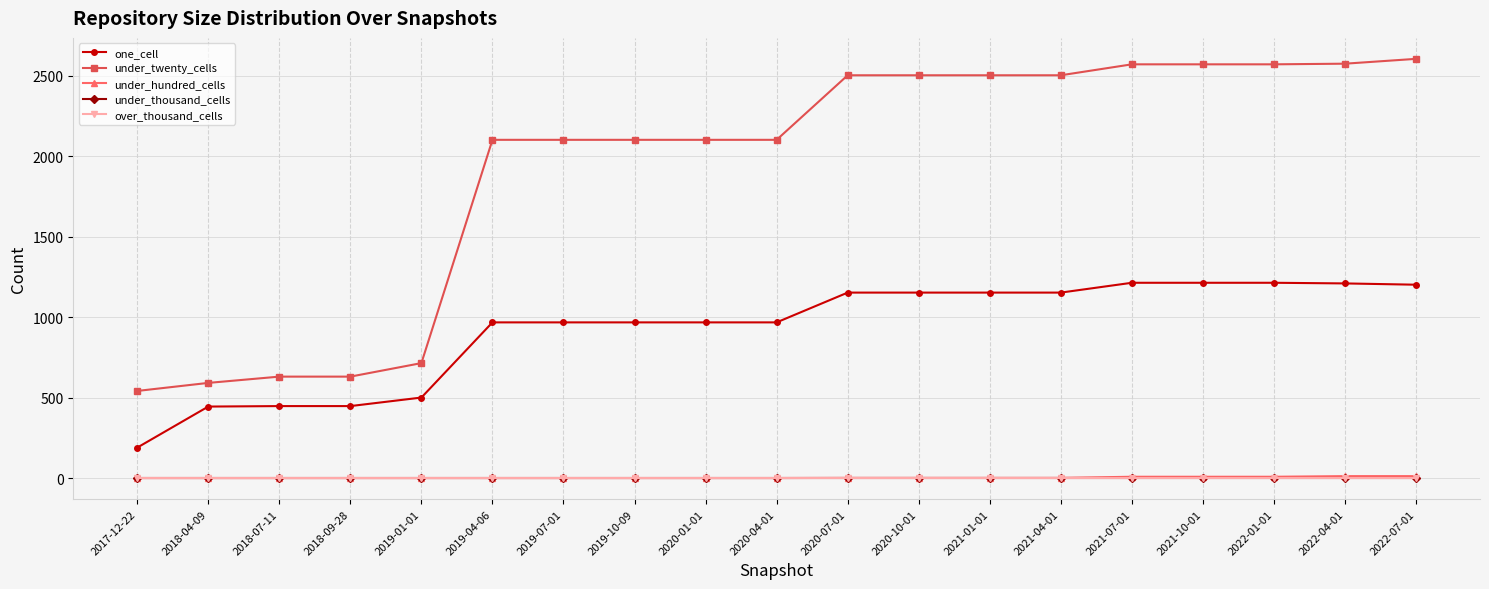

At which label does one_cell first exceed 968?

2020-07-01